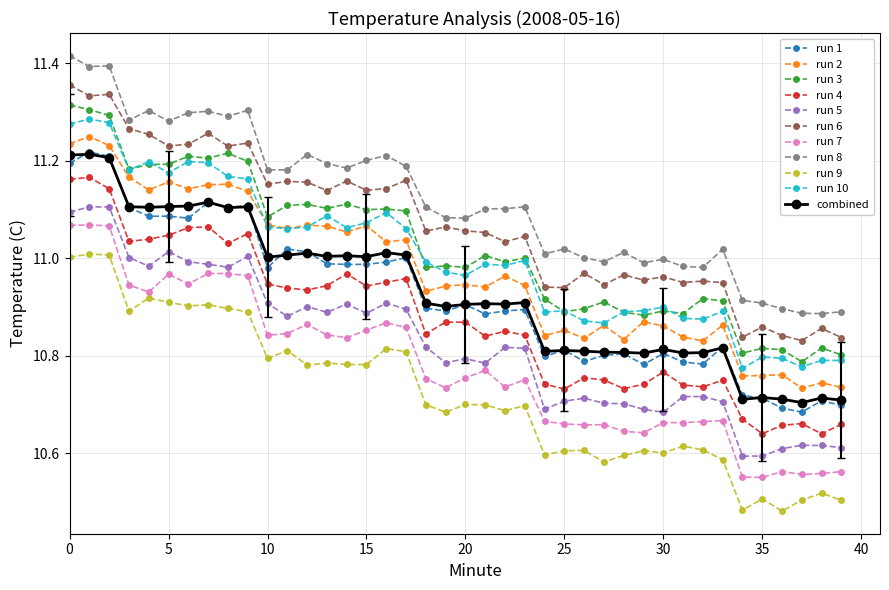

How many lines are shown in the chart?

11